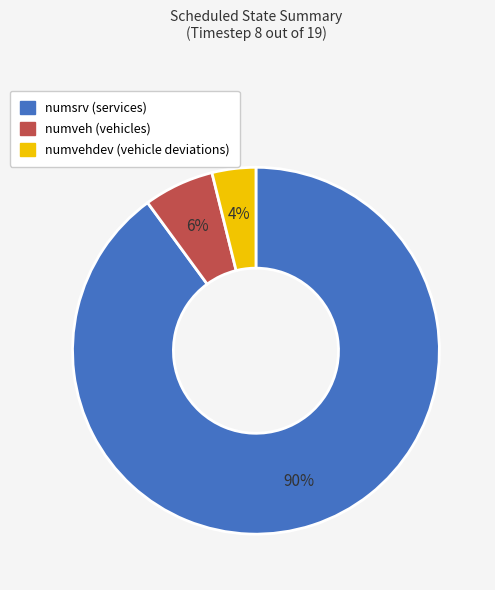

Is there any slice that represents more than half of the pie?

Yes